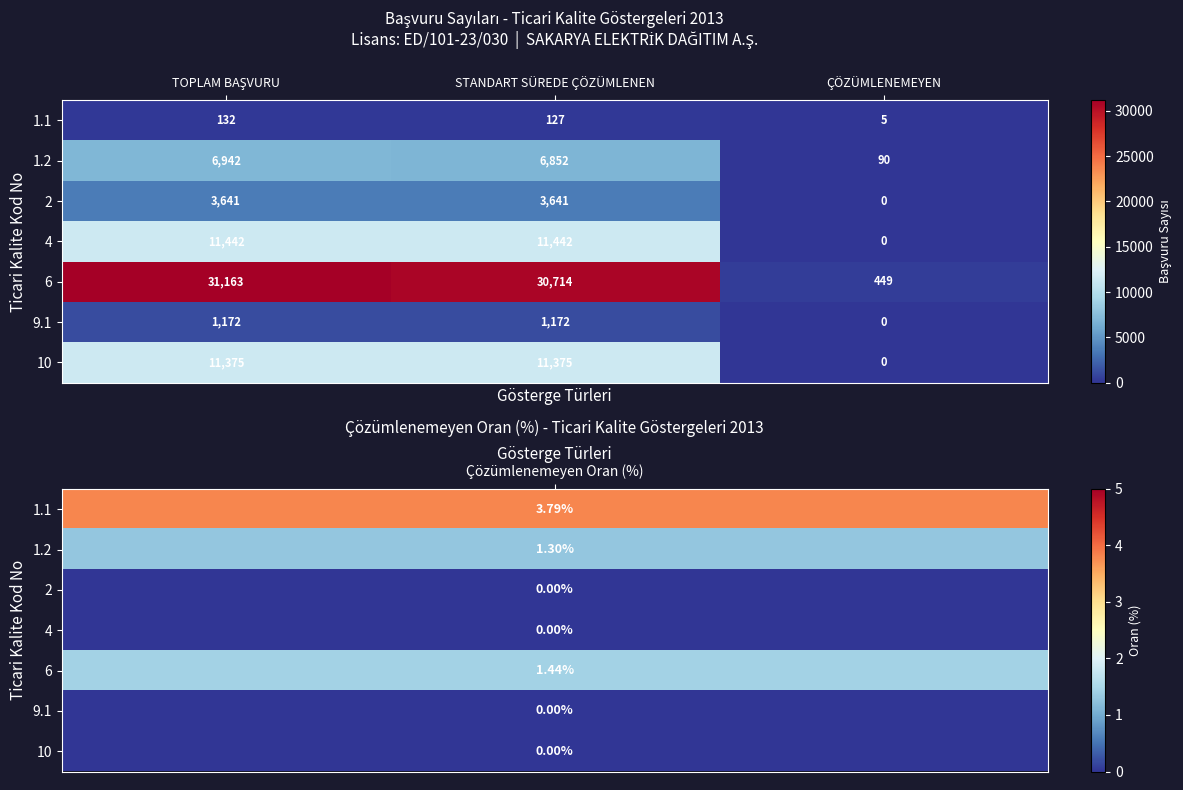

List the series in order of their peak value, highest first.

6, 4, 10, 1.2, 2, 9.1, 1.1